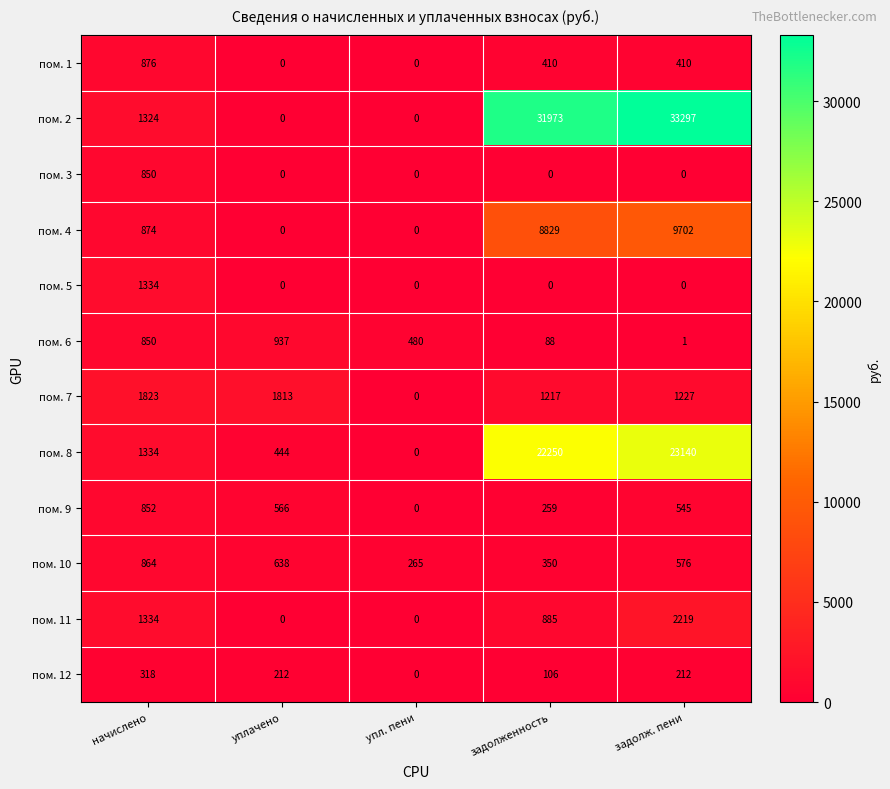

Which series has the largest total across all categories?

пом. 2